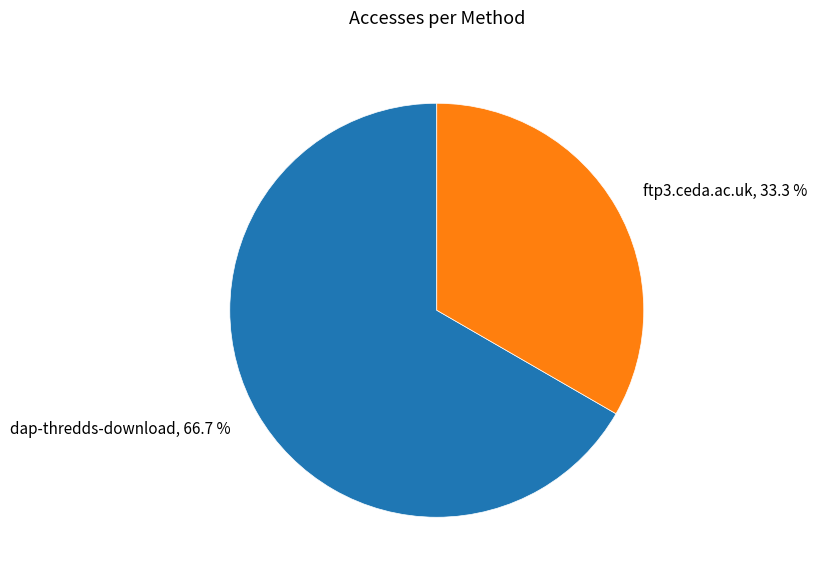

Which category has the smallest portion of the pie?

ftp3.ceda.ac.uk